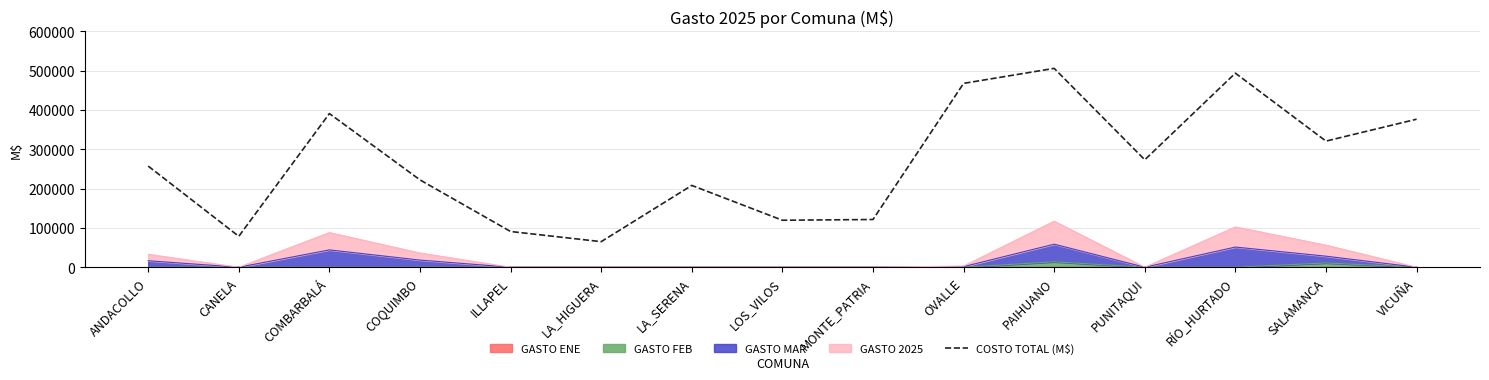

At which label is the value closest to 285406?

PUNITAQUI